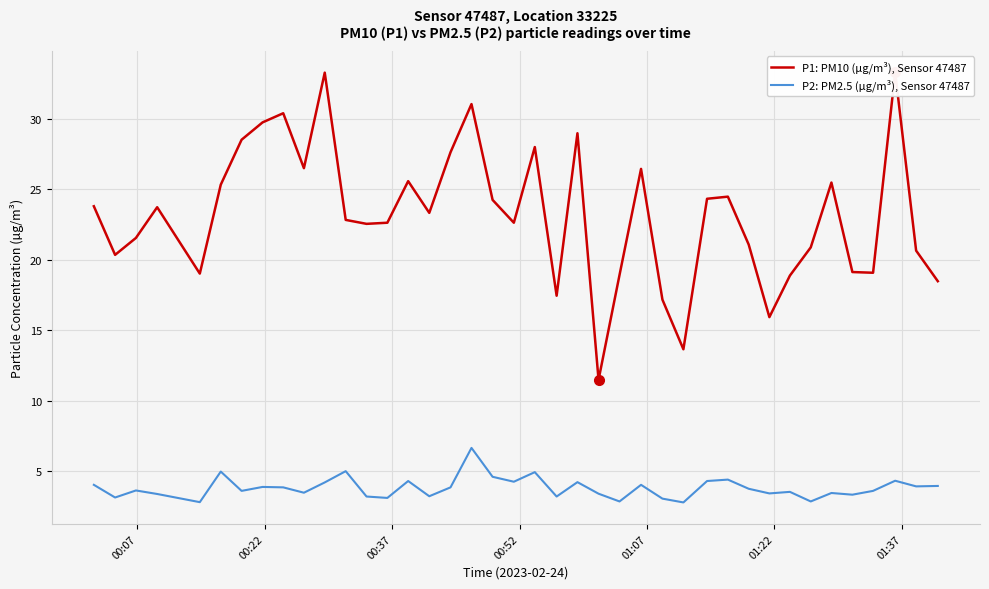

What is the minimum value for P2: PM2.5 (µg/m³), Sensor 47487?

2.8